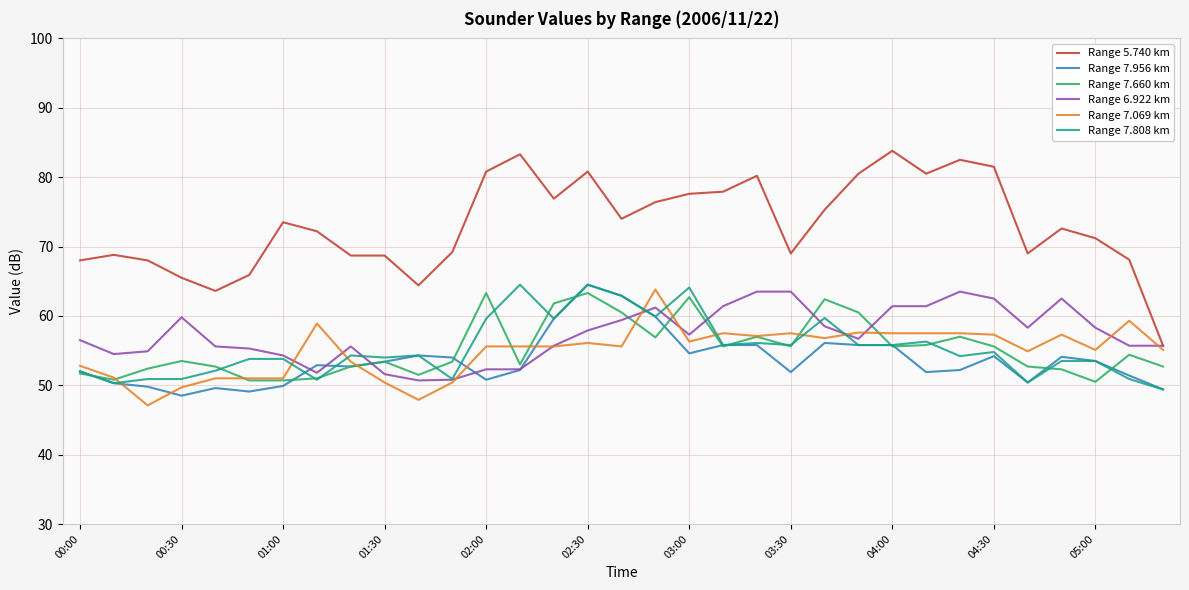

True or false: Range 5.740 km and Range 7.956 km intersect in this chart.

False